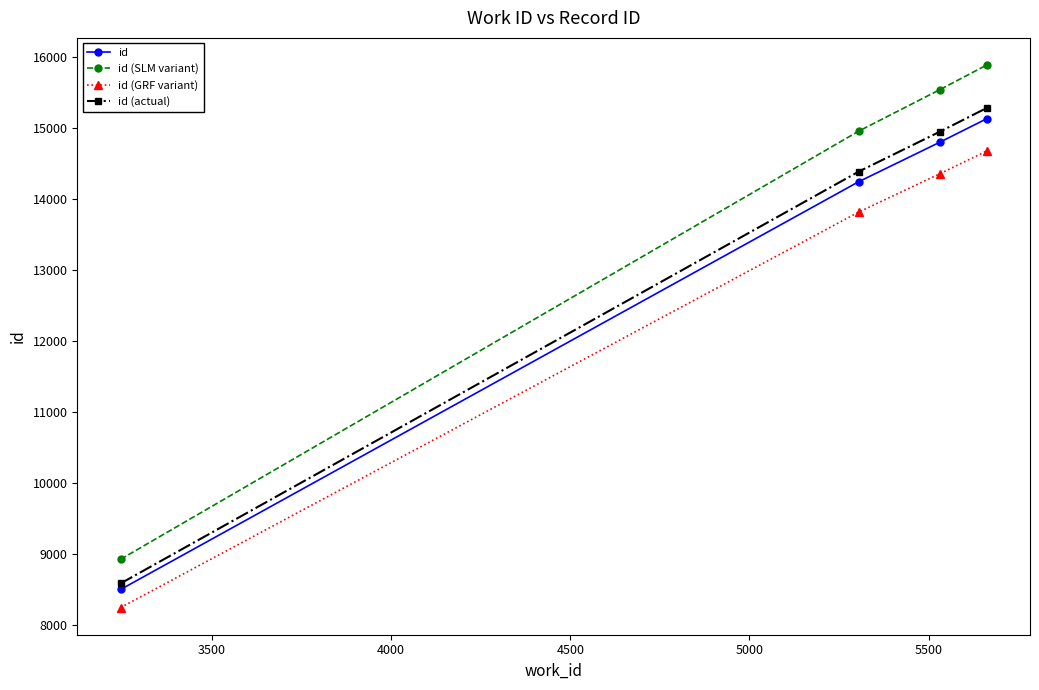

What is the value of the id (SLM variant) point at the 3rd from the left?

15534.8